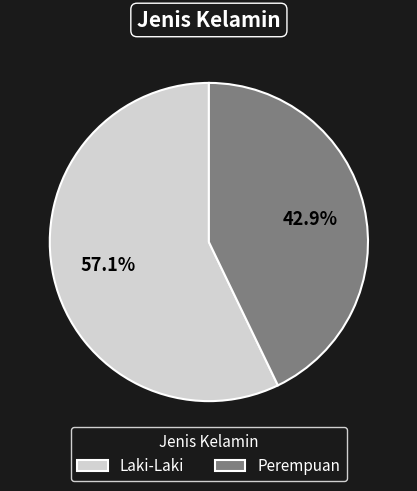

To the nearest percent, what is the combined percentage of Perempuan and Laki-Laki?

100%